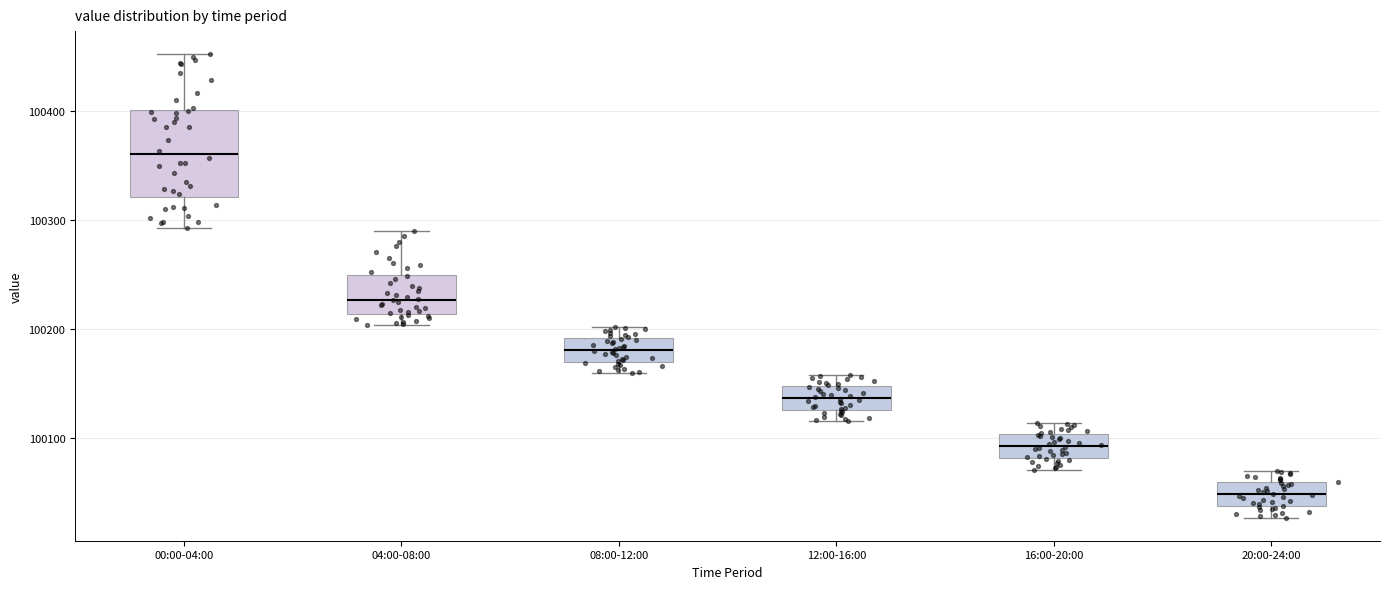

Which box is the tallest, from its lower edge to its upper edge?

00:00-04:00